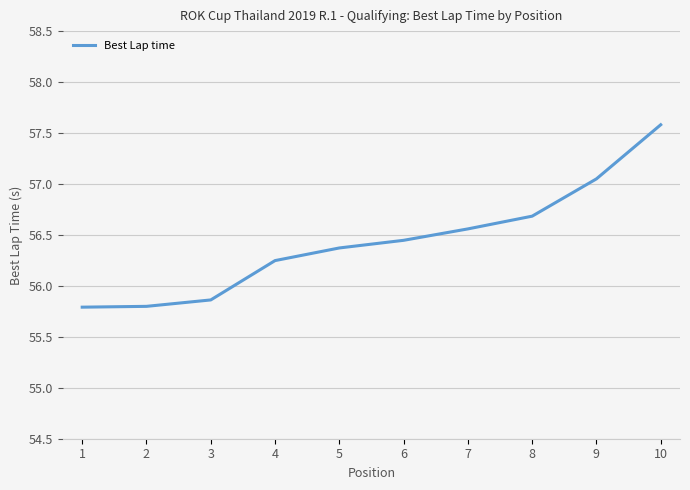

Between 1 and 7, which is larger?

7